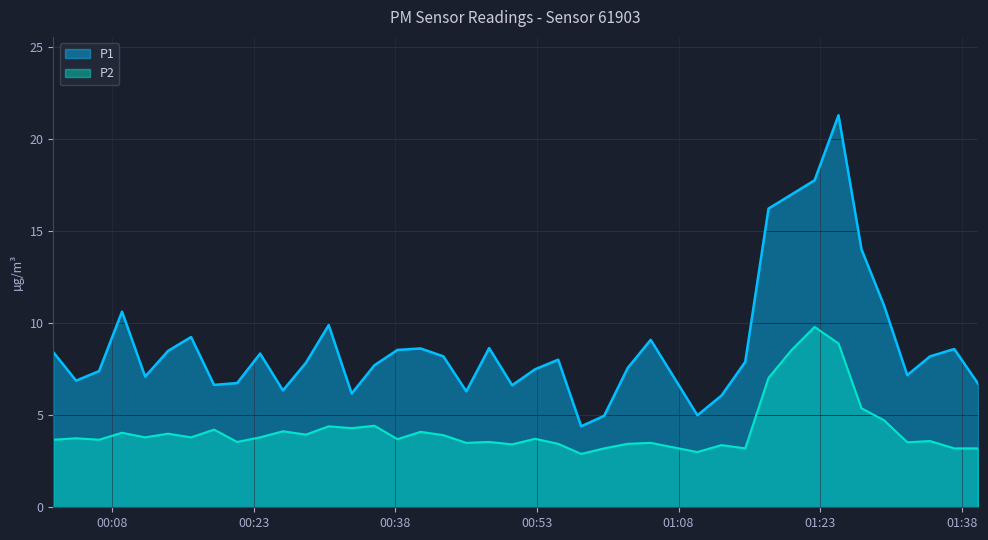

List the series in order of their peak value, highest first.

P1, P2